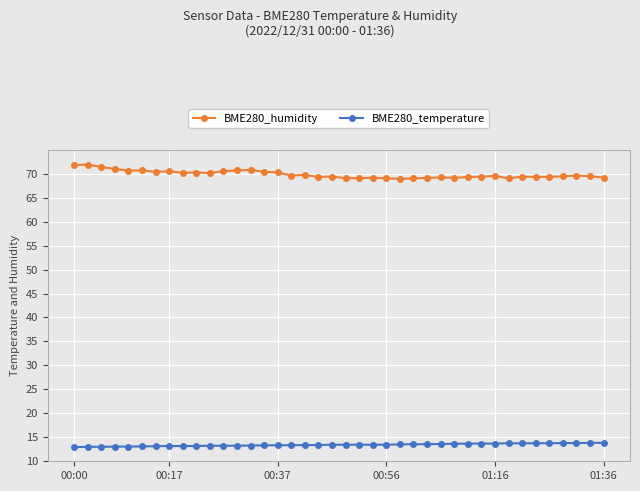

List the series in order of their peak value, lowest first.

BME280_temperature, BME280_humidity